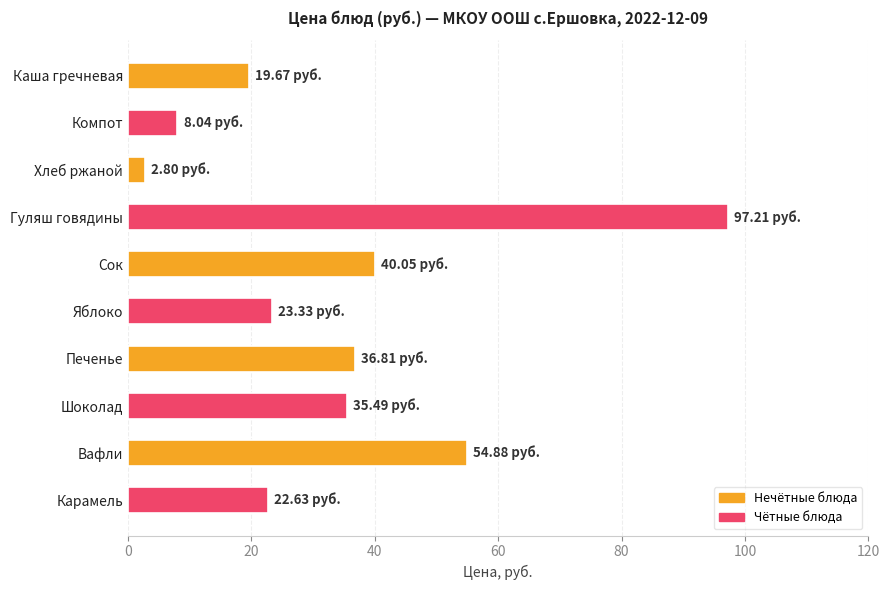

Which label corresponds to the smallest value in the chart?

Хлеб ржаной